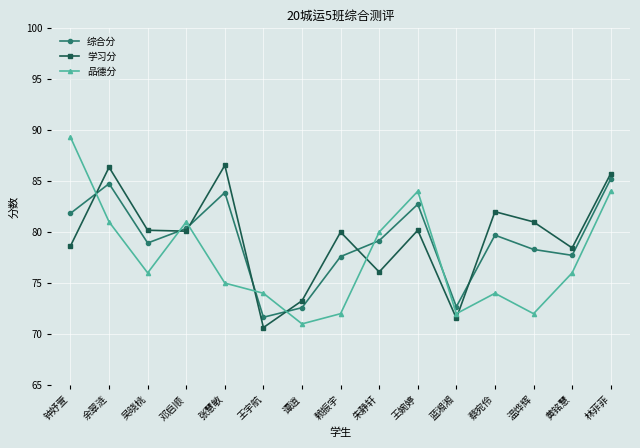

Which series ends up on top after the final intersection of 综合分 and 学习分?

学习分